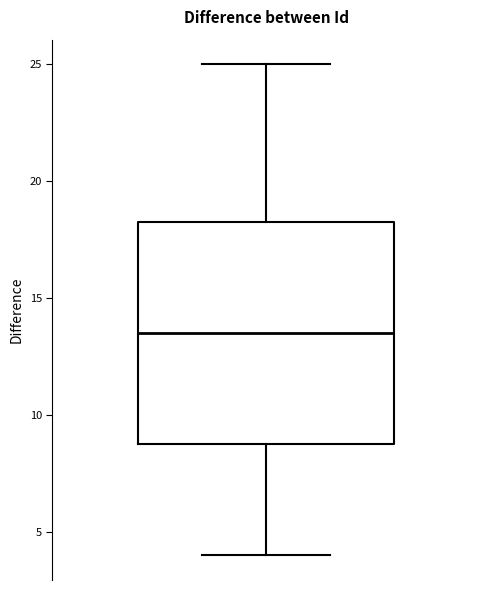

Where does the upper whisker of the box end on the y-axis? The values are not printed on the chart, so give them approximately, as read against the axis.

25.0